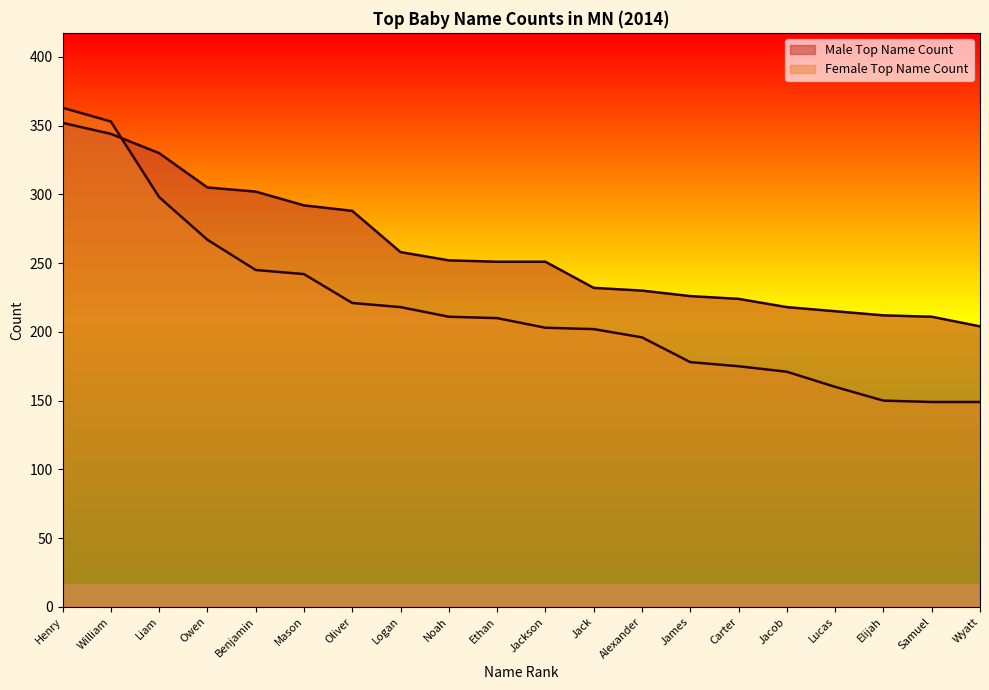

How many lines are shown in the chart?

2